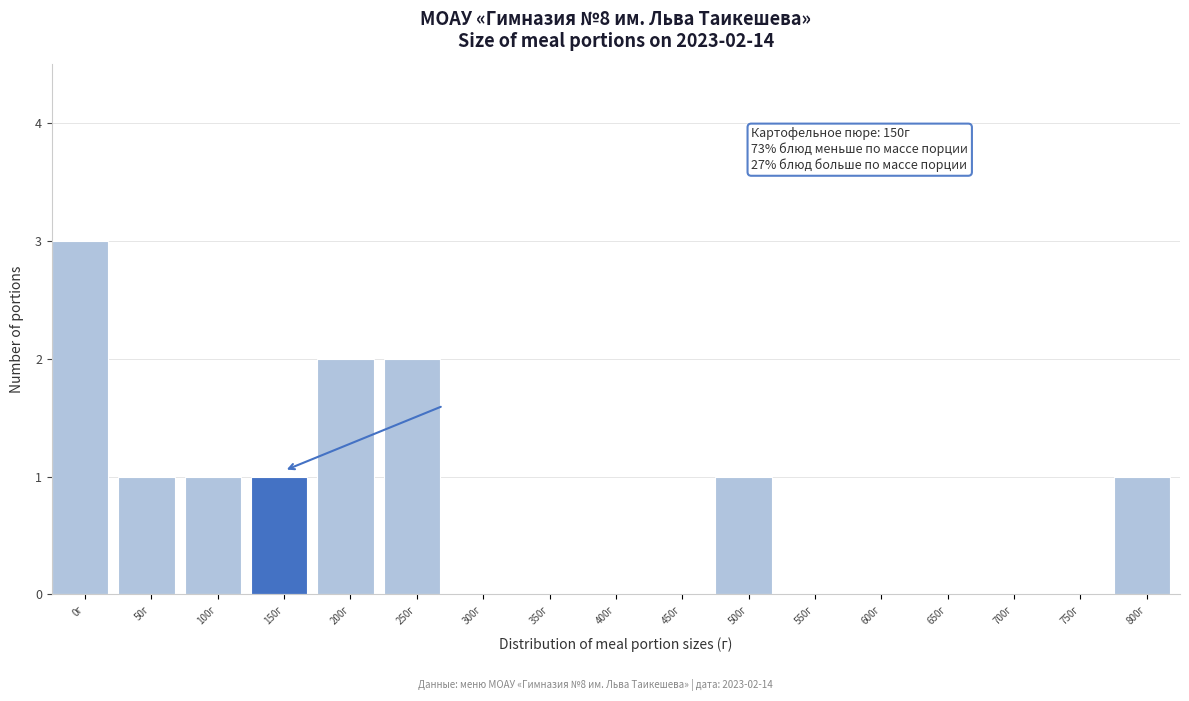

Reading left to right, extract all data points from this chart.

0г=3	50г=1	100г=1	150г=1	200г=2	250г=2	300г=0	350г=0	400г=0	450г=0	500г=1	550г=0	600г=0	650г=0	700г=0	750г=0	800г=1